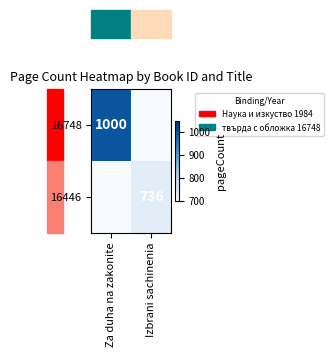

Which has a higher value, Za duha na zakonite or Izbrani sachinenia?

Za duha na zakonite